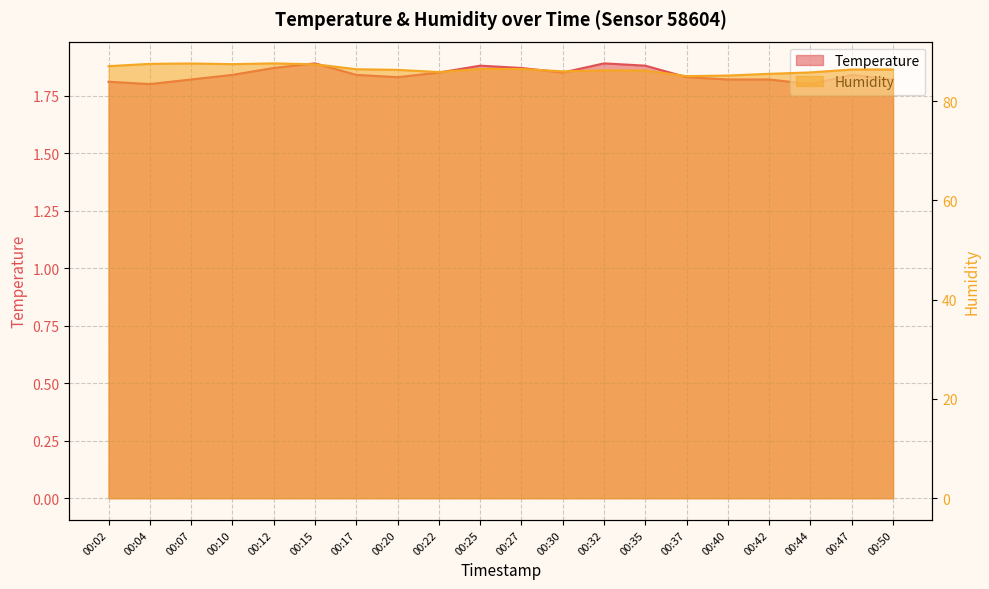

Which category has the lowest value in the Humidity series?

00:37